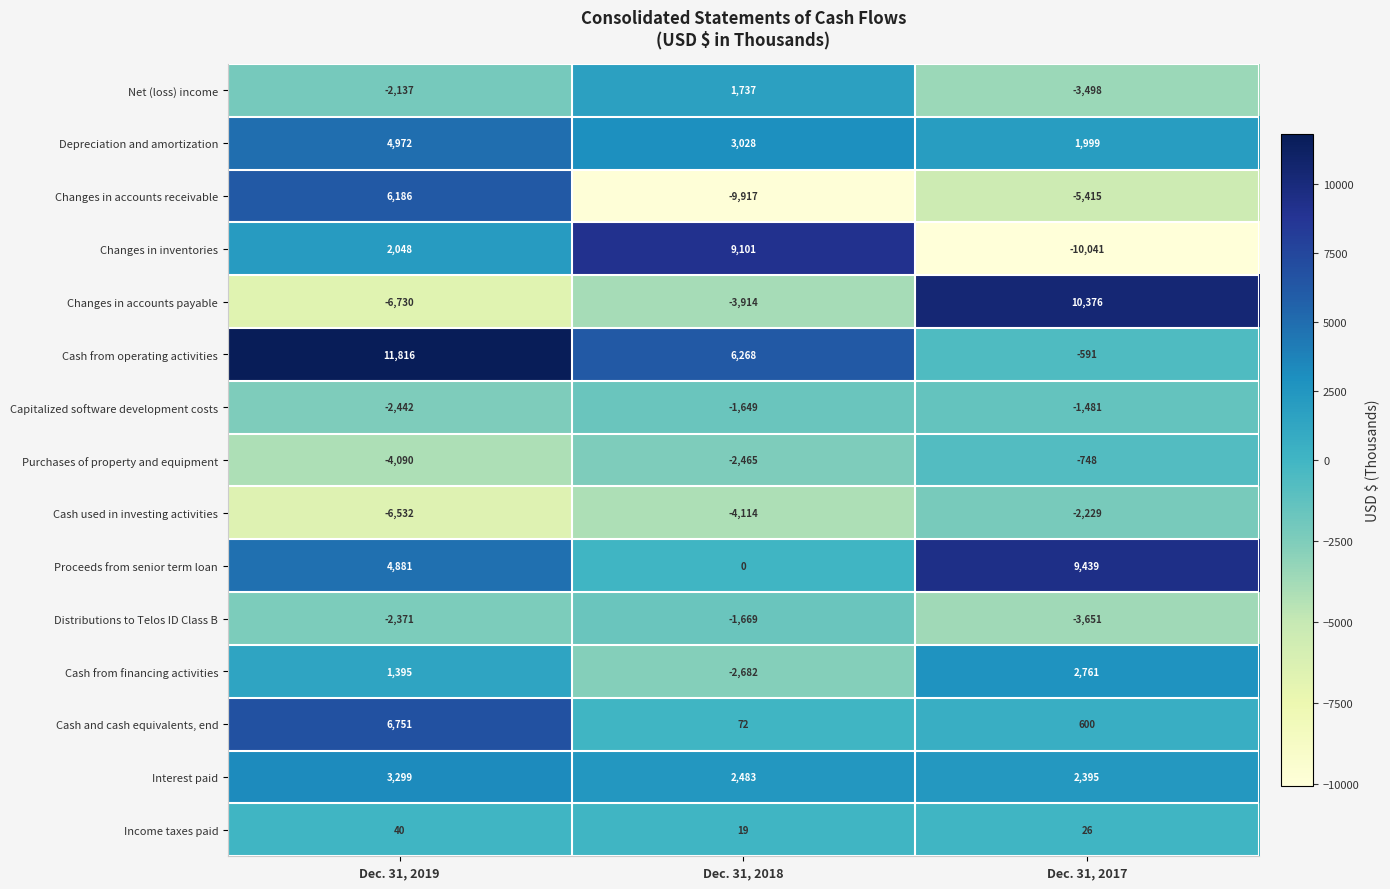

Where is Cash and cash equivalents, end nearest to the value 3411?

Dec. 31, 2017